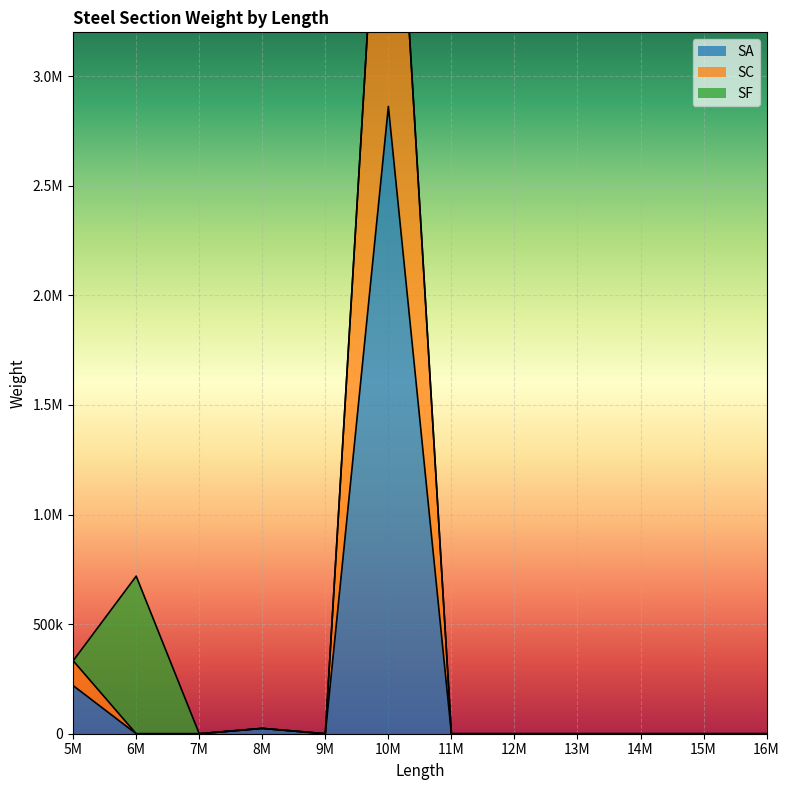

True or false: 14M has a value of 0 at 5M_SC.

True